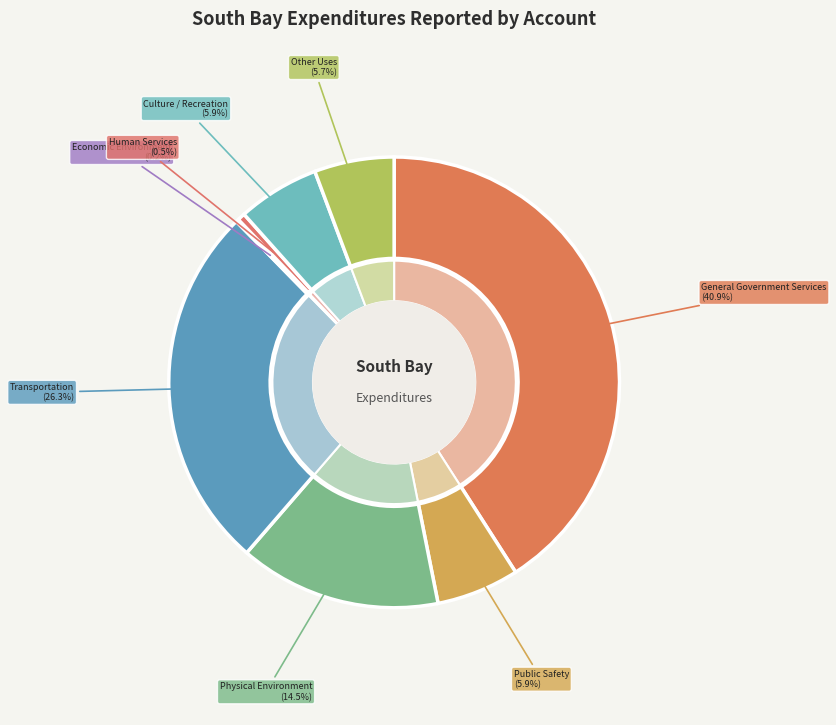

Which slice is the largest?

General Government Services